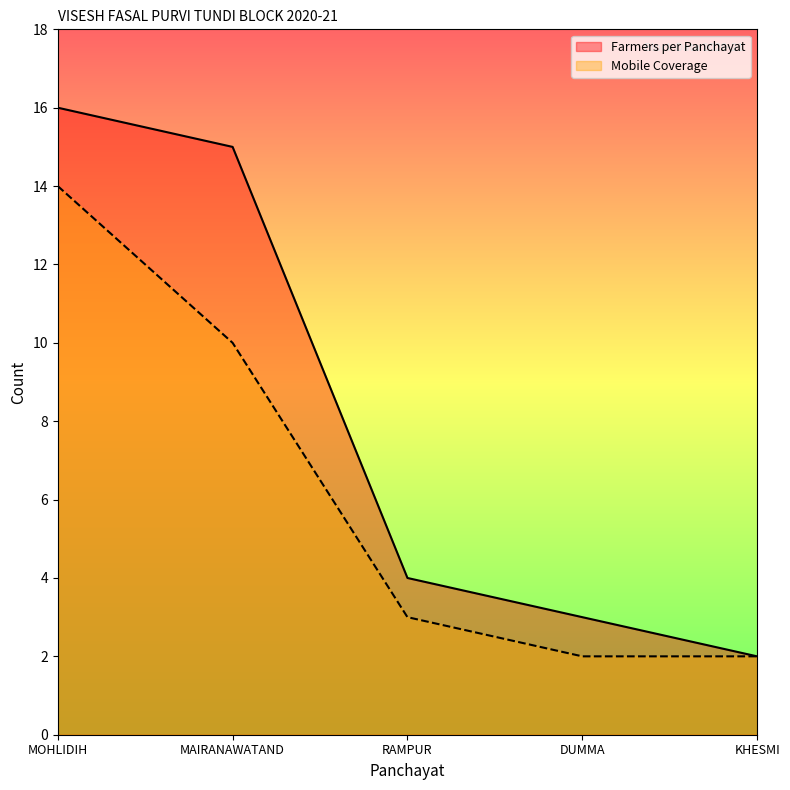

Rank the categories by Mobile Coverage value from highest to lowest.

MOHLIDIH, MAIRANAWATAND, RAMPUR, DUMMA, KHESMI